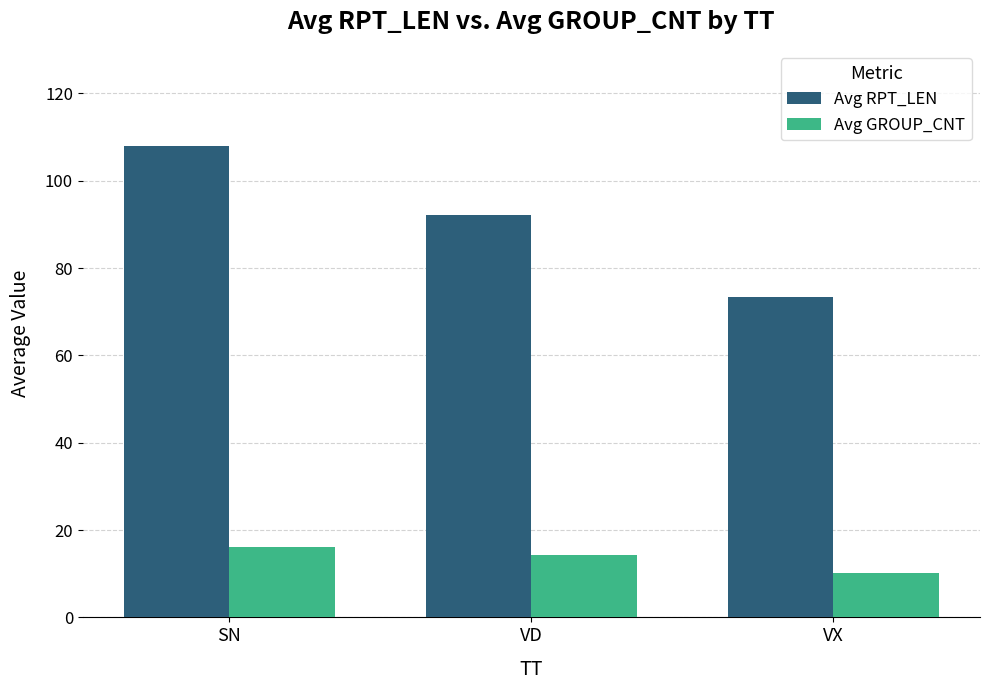

The Avg RPT_LEN series shows 127.0 at VX. True or false?

False